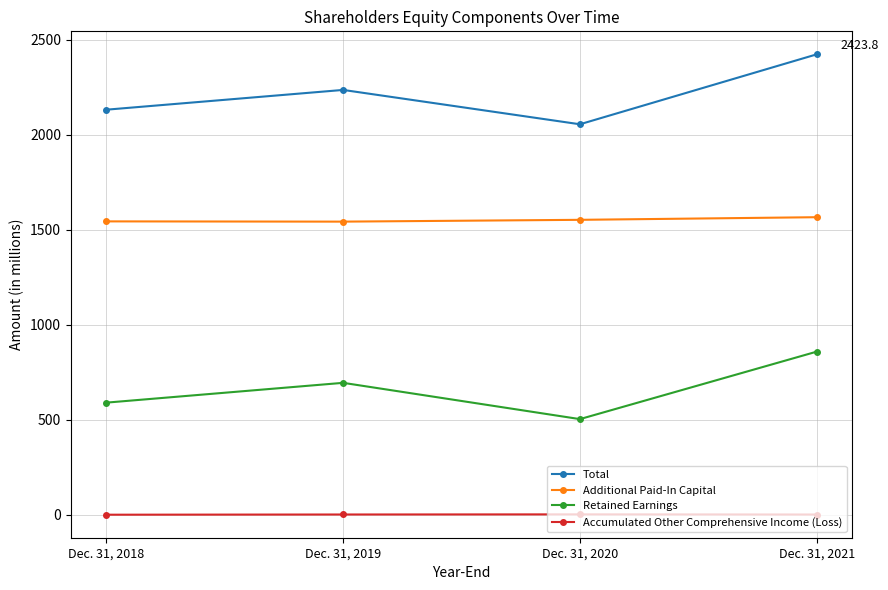

How many series are shown in this chart?

4